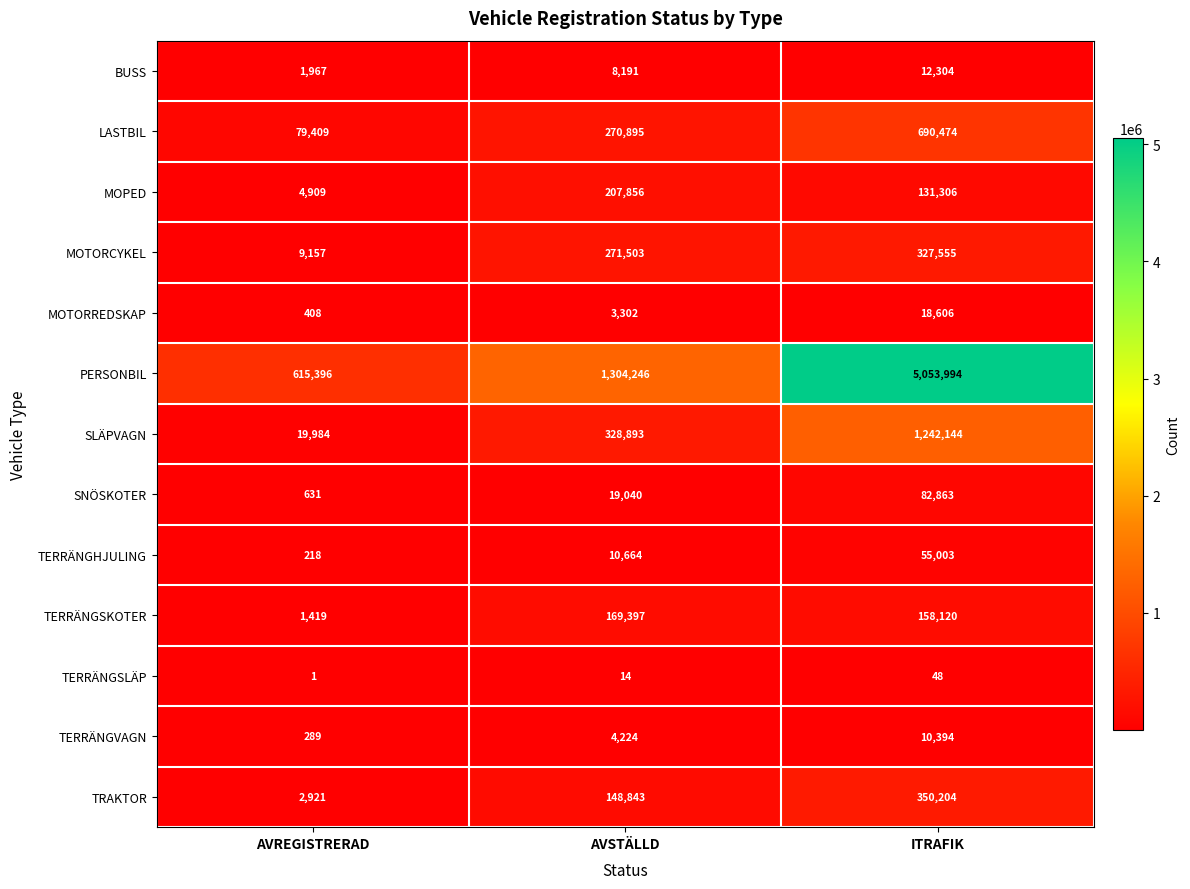

What is the sum of the SLÄPVAGN values at ITRAFIK and AVSTÄLLD?

1571037